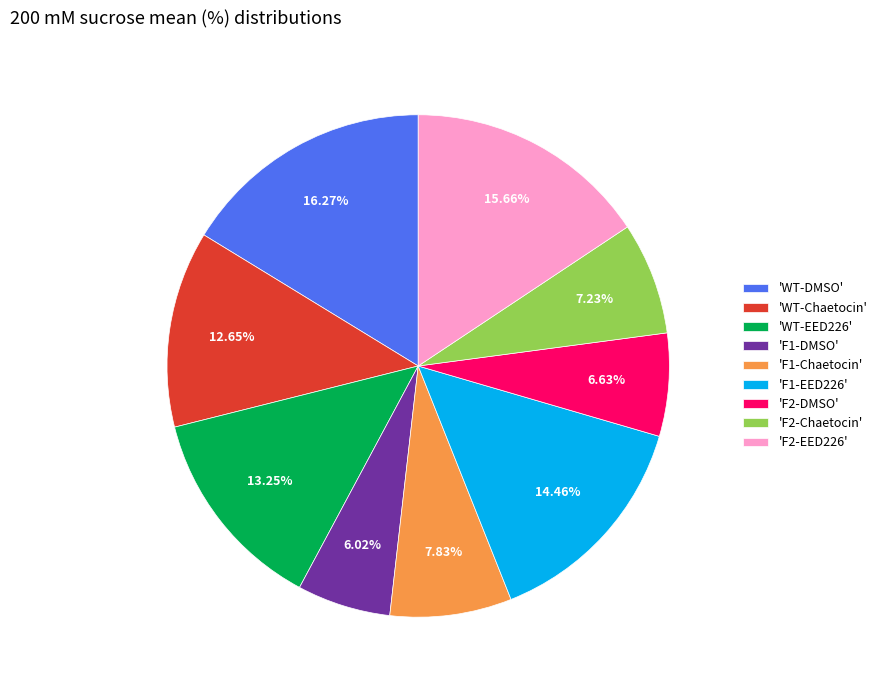

Is the sum of 'WT-Chaetocin' and 'F1-EED226' greater than half?

No